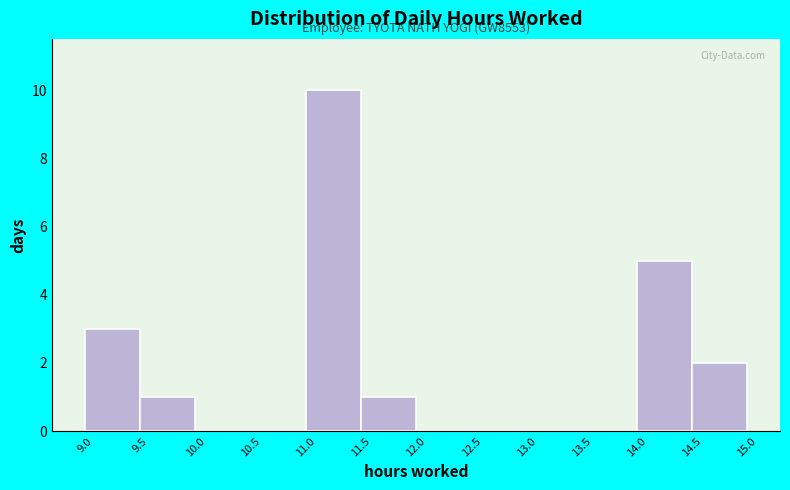

Over which range of the x-axis is the bar tallest?

11.0 to 11.5